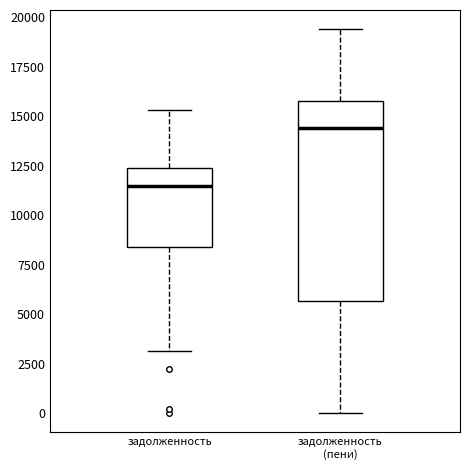

Comparing the boxes themselves (not the whiskers), which one is the tallest?

задолженность (пени)